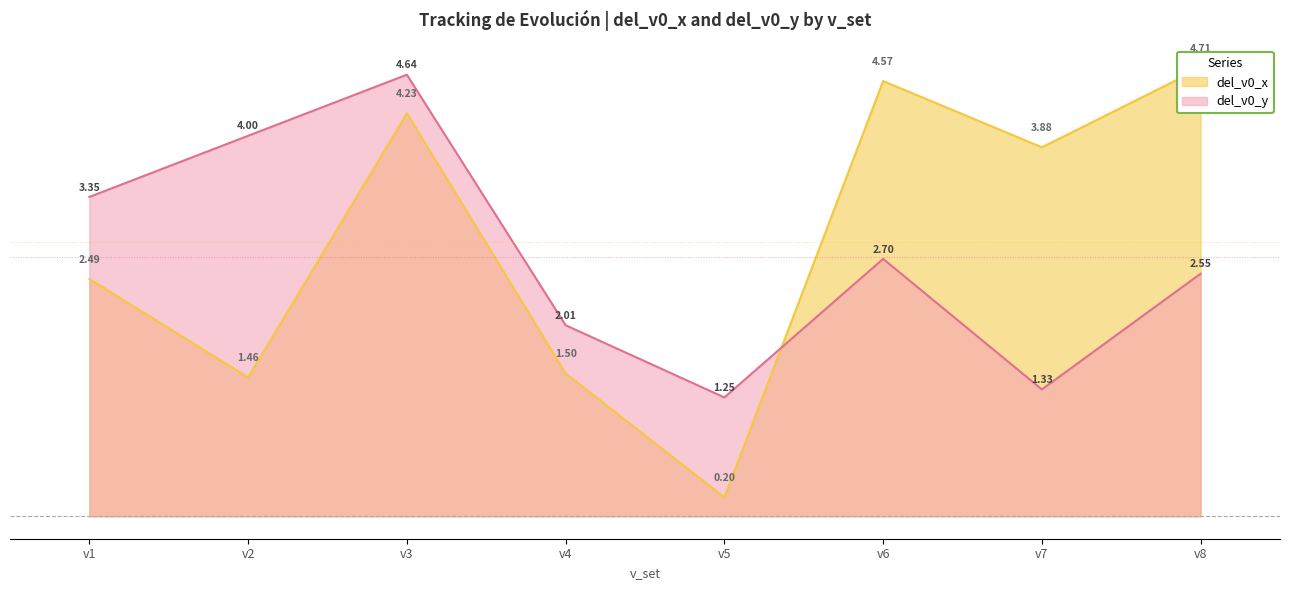

Which has a higher value, v1 or v2?

v1